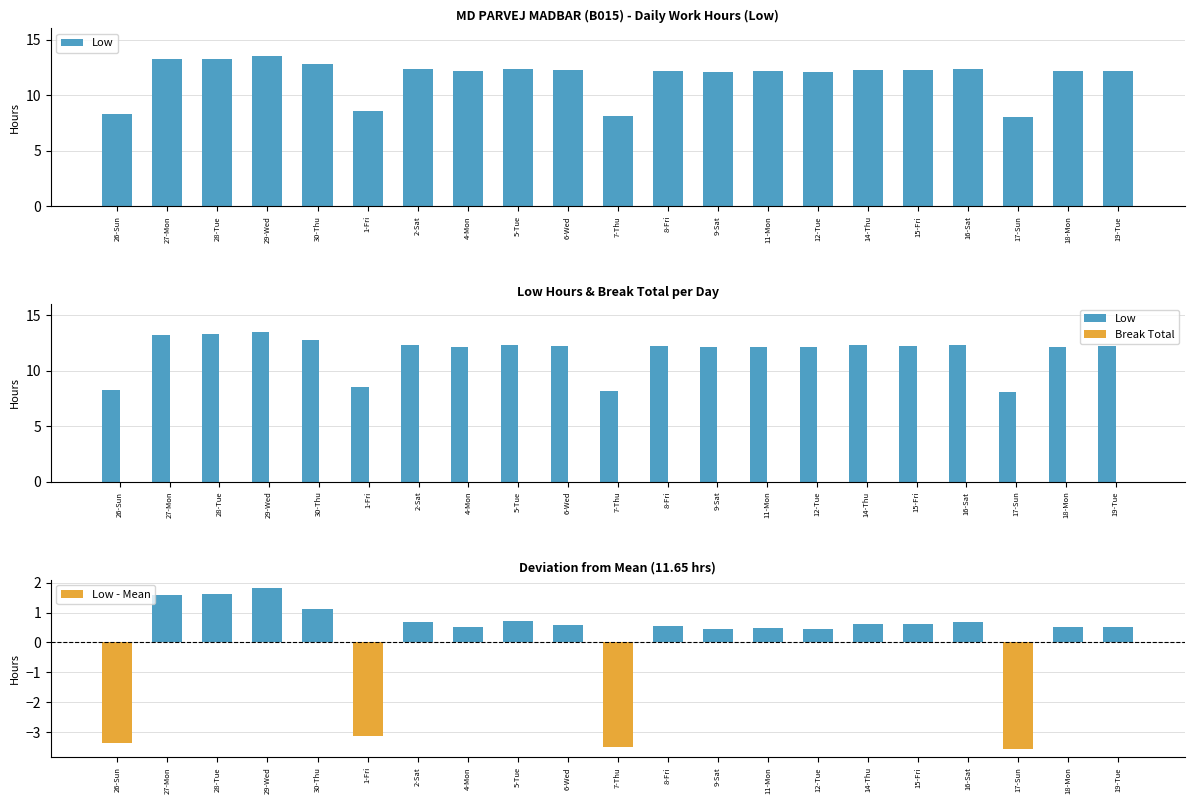

Rank the series by their maximum value, from highest to lowest.

Low, Low - Mean, Break Total